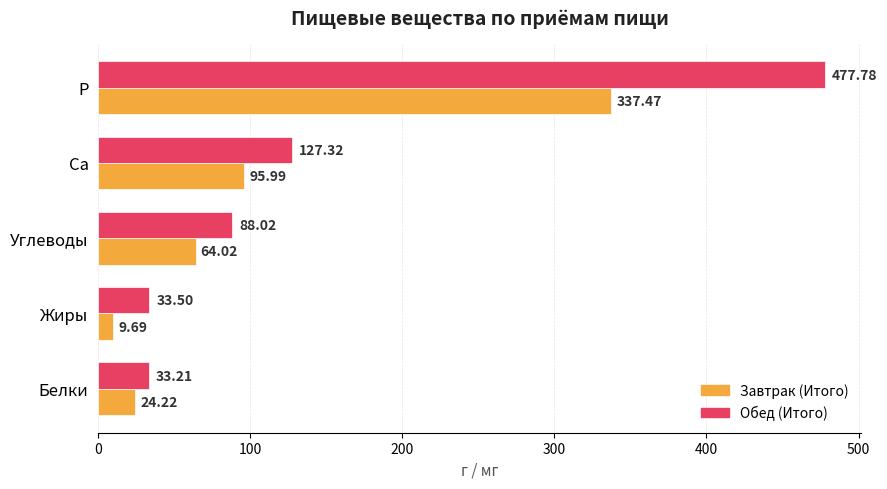

What is the difference between the Обед (Итого) values at Ca and Жиры?

93.8